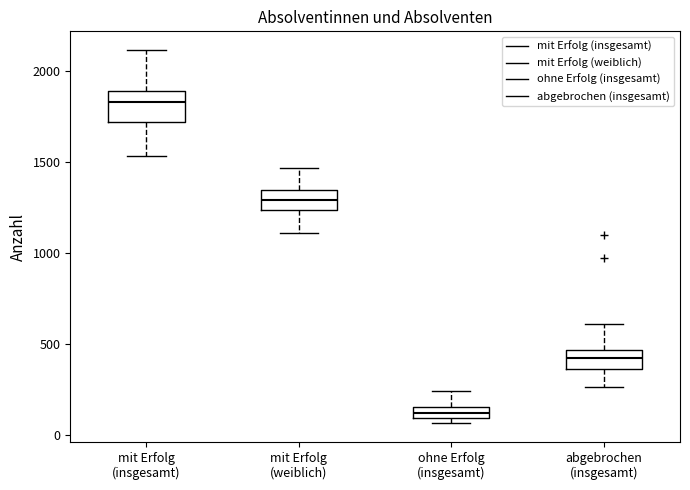

Where does the upper whisker of the box for mit Erfolg (weiblich) end on the y-axis? The values are not printed on the chart, so give them approximately, as read against the axis.

1450